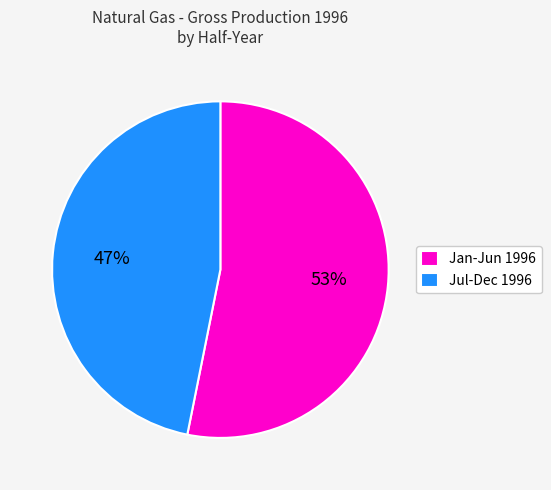

To the nearest percent, what is the average slice percentage?

50%